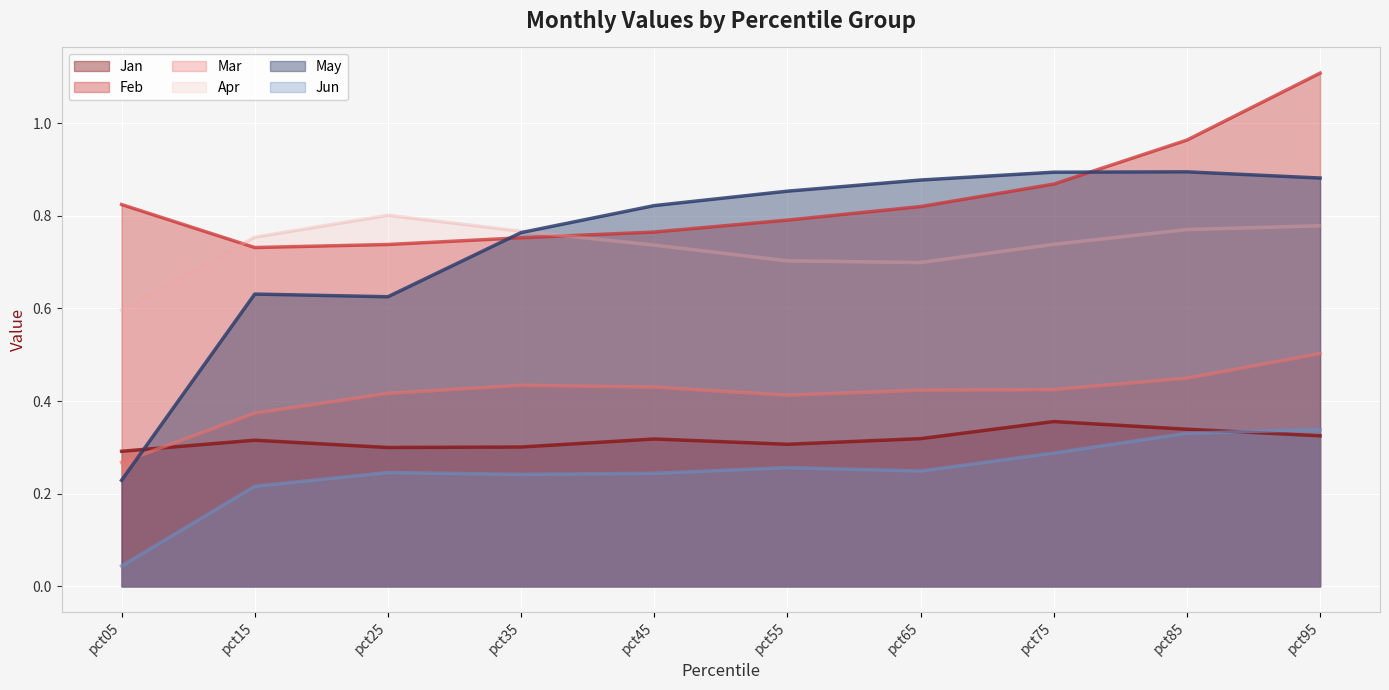

In Mar, how many points are higher than both neighbors (excluding endpoints)?

1